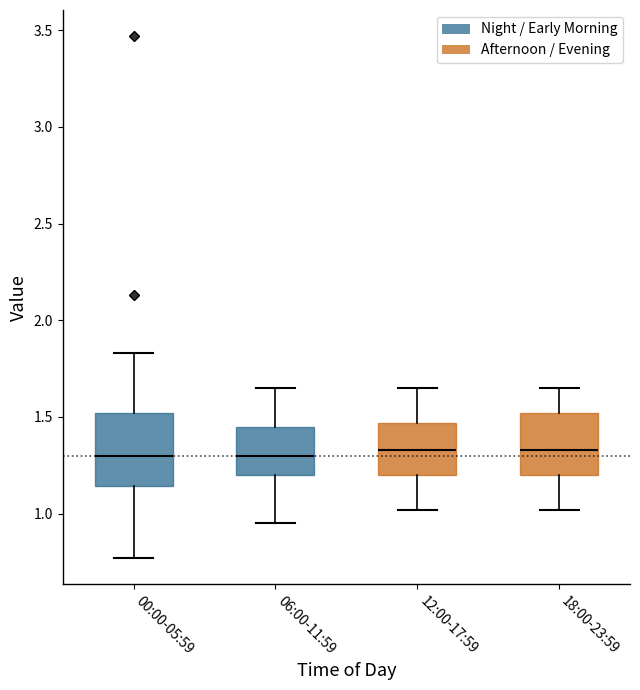

Comparing the boxes themselves (not the whiskers), which one is the tallest?

00:00-05:59